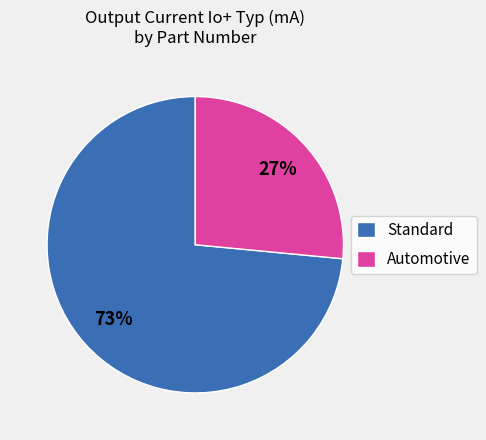

Count the number of slices in the pie.

2